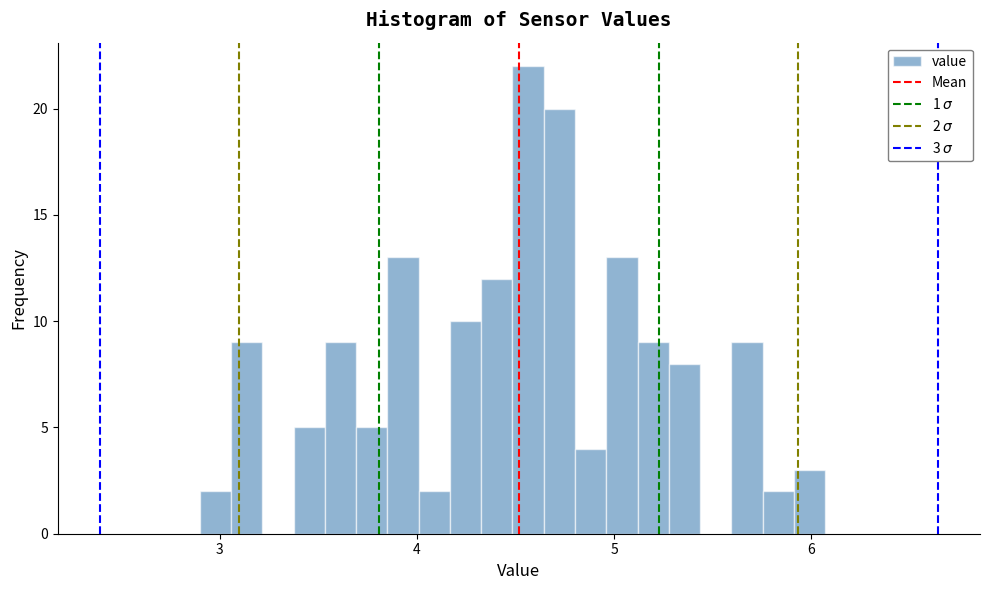

Around what value on the x-axis is the tallest bar? Give the approximate position of its centre, as read against the axis.

4.6